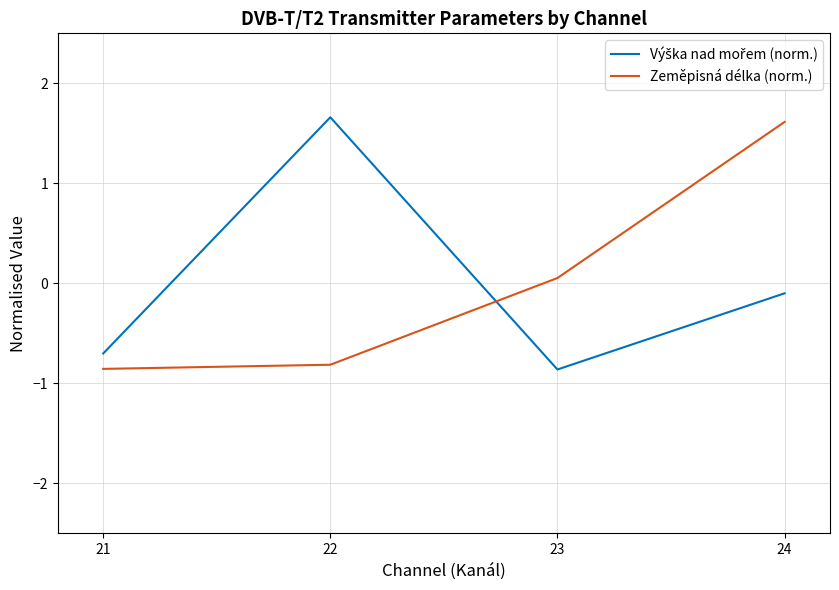

How many distinct data groups are displayed?

2